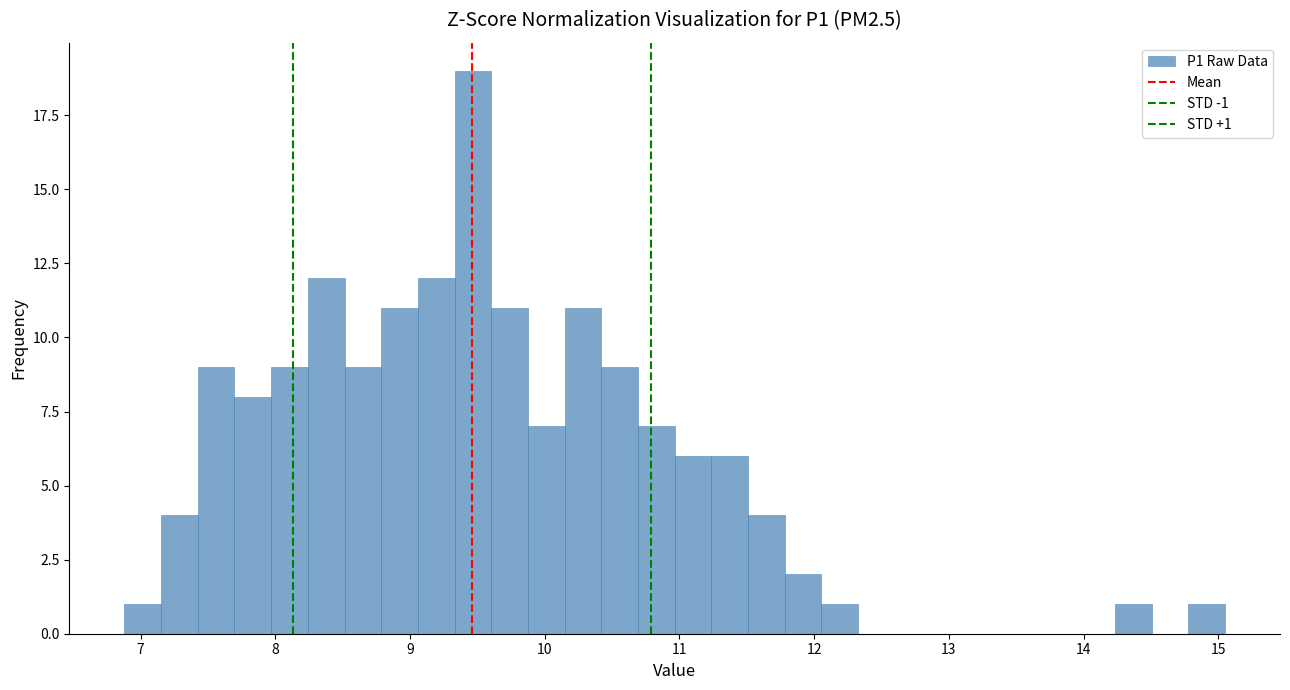

Read against the x-axis, roughly where is the centre of the tallest bar?

9.5